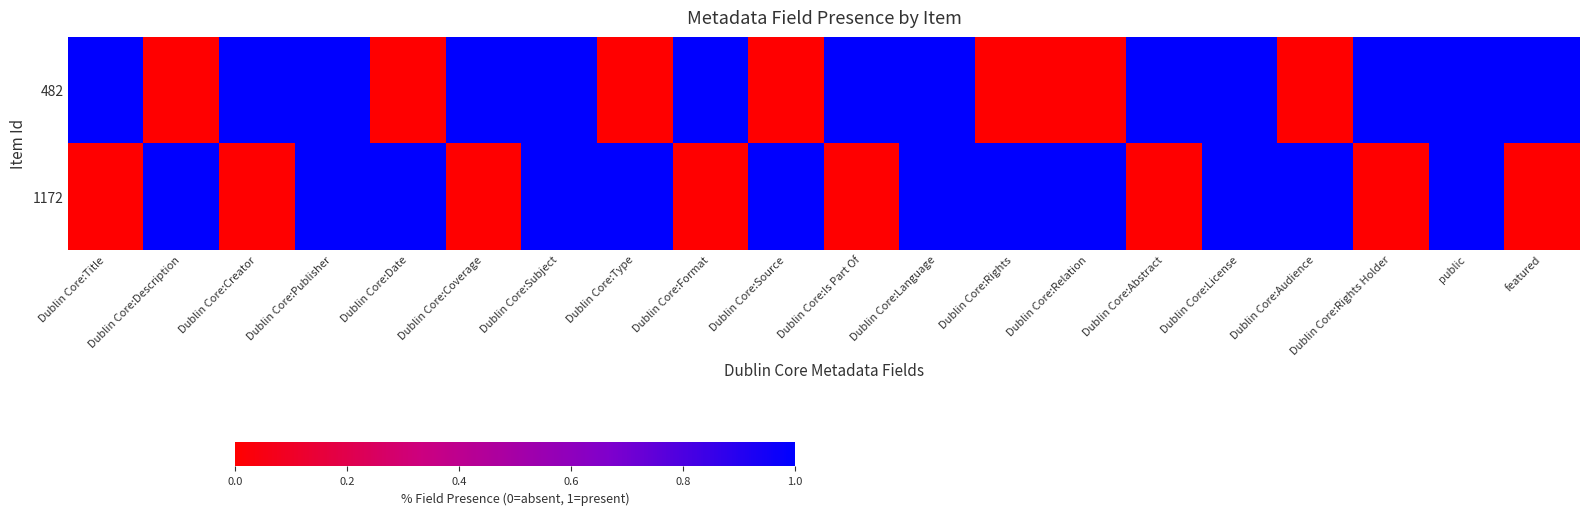

Which series changed the most between Dublin Core:Description and Dublin Core:Abstract?

482